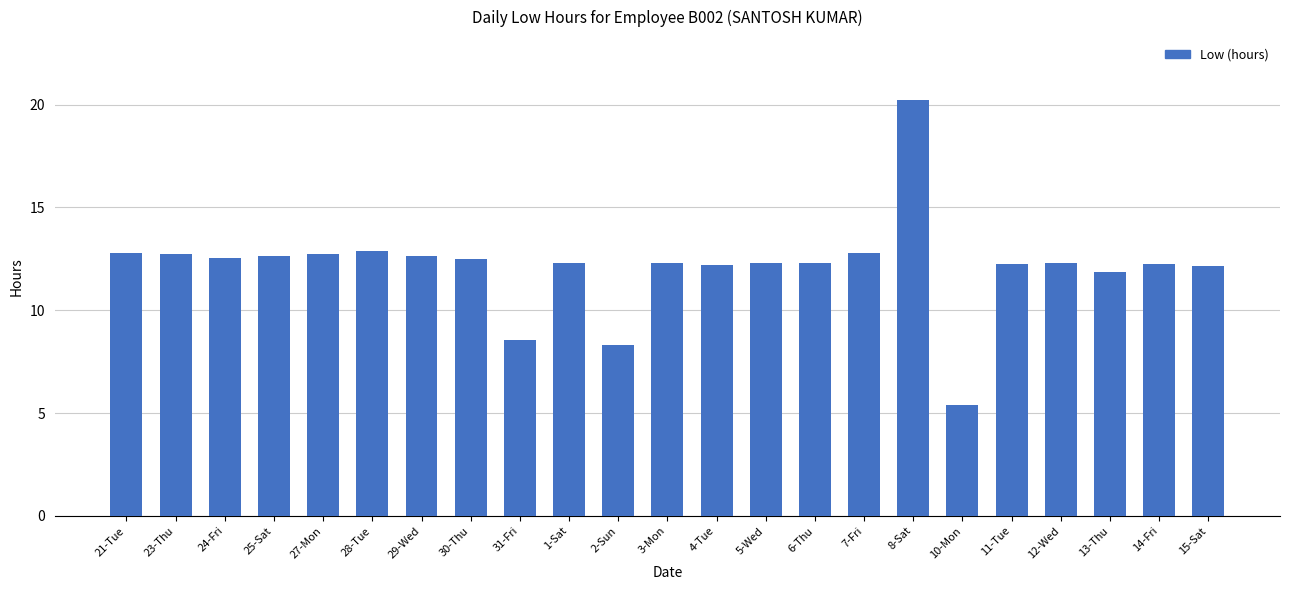

Approximately how many times larger is the value at 28-Tue compared to 12-Wed?

1.0